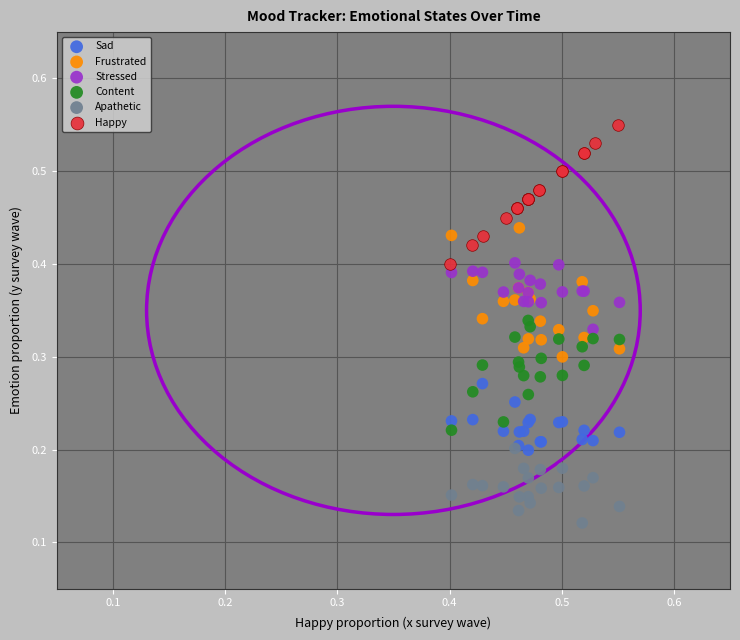

Which series reaches the minimum Y coordinate?

Apathetic